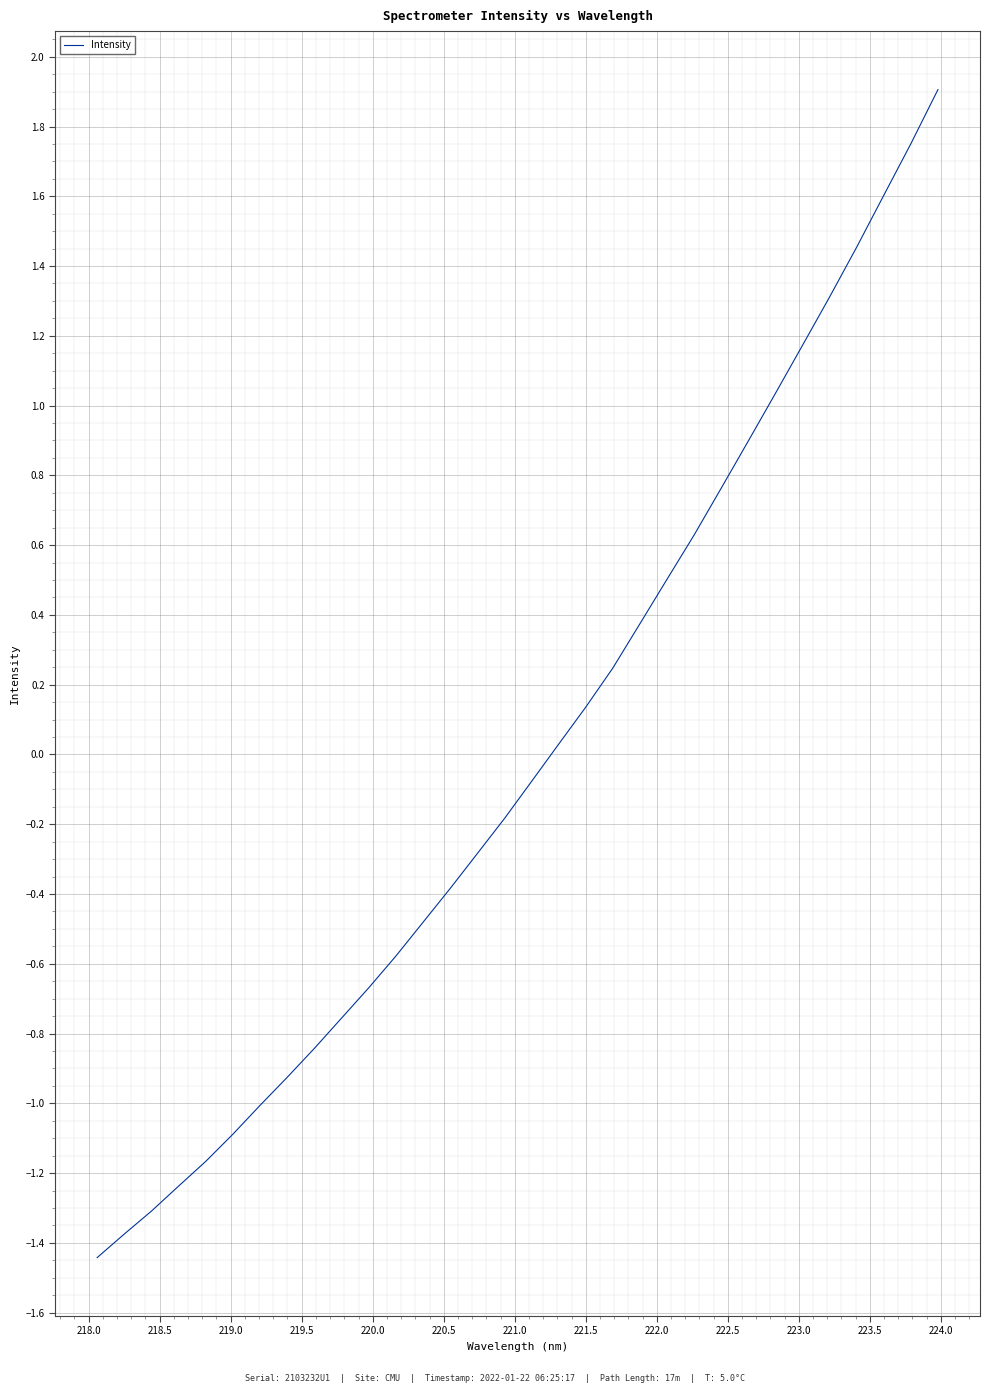

Does the chart have visible grid lines?

Yes